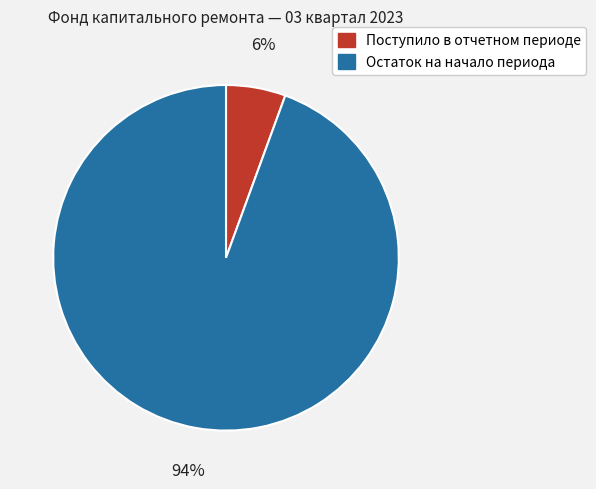

Which has a higher value, Остаток на начало периода or Поступило в отчетном периоде?

Остаток на начало периода